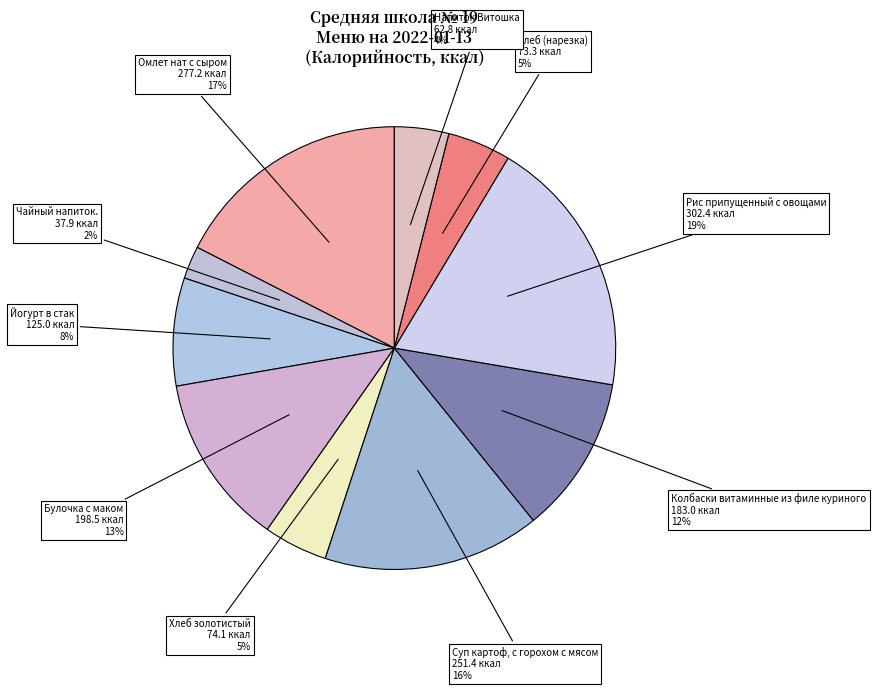

Do Хлеб (нарезка) and Напиток Витошка together represent more than half of the pie?

No